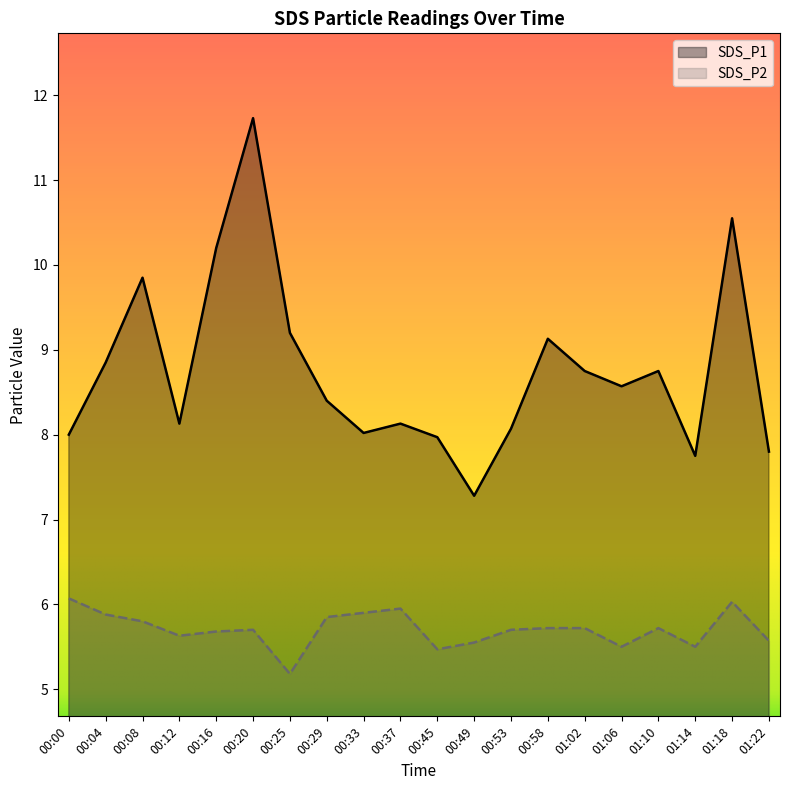

What is the sum of the SDS_P2 values at 01:02 and 01:18?

11.8